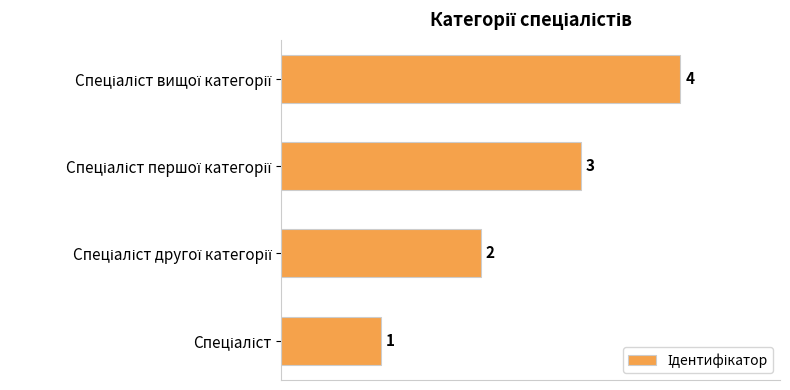

Count the values in the range 2 to 4.

3